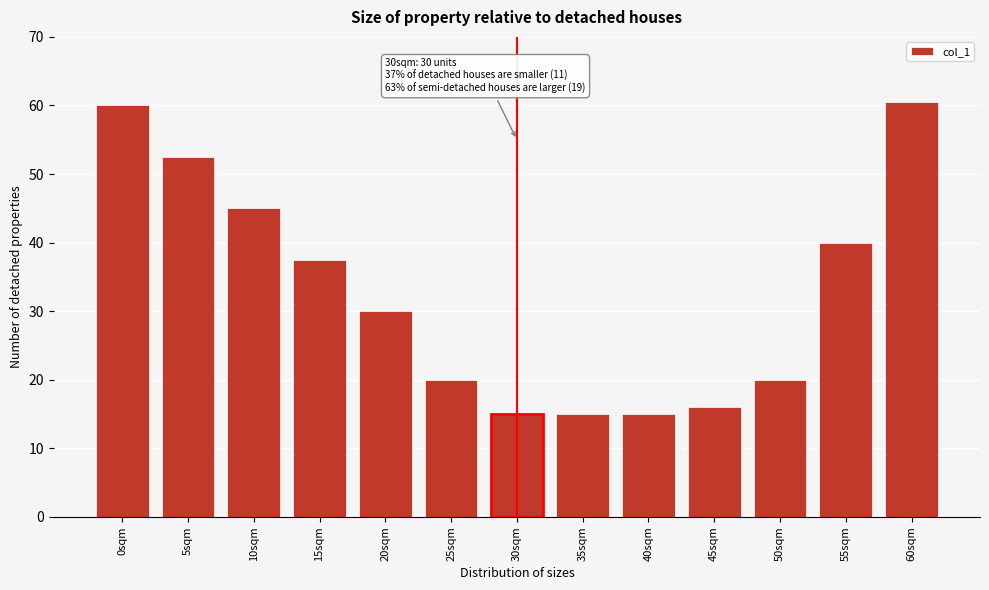

Reading right to left, list all the values displayed in this chart.

60.5	40.0	20.0	16.0	15.0	15.0	15.0	20.0	30.0	37.5	45.0	52.5	60.0